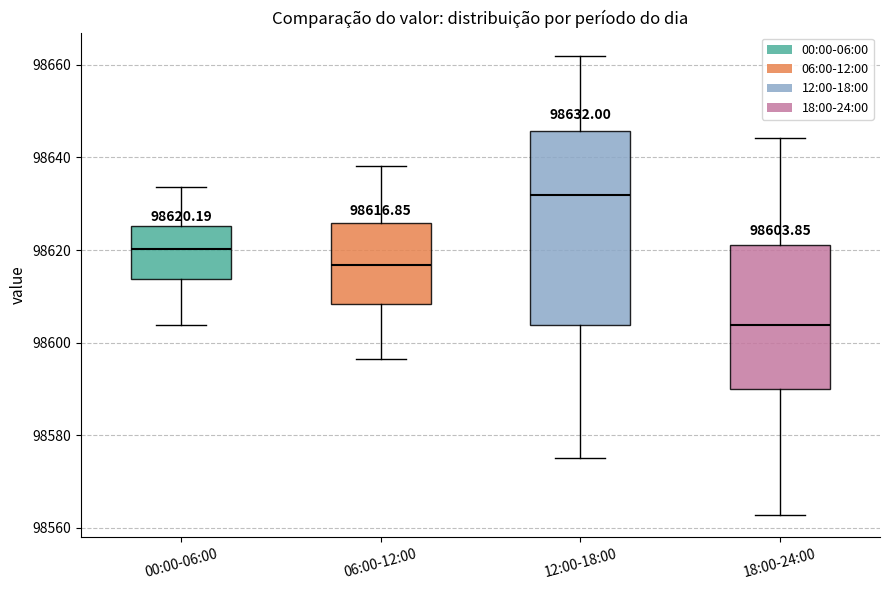

Which box has the highest median line?

12:00-18:00